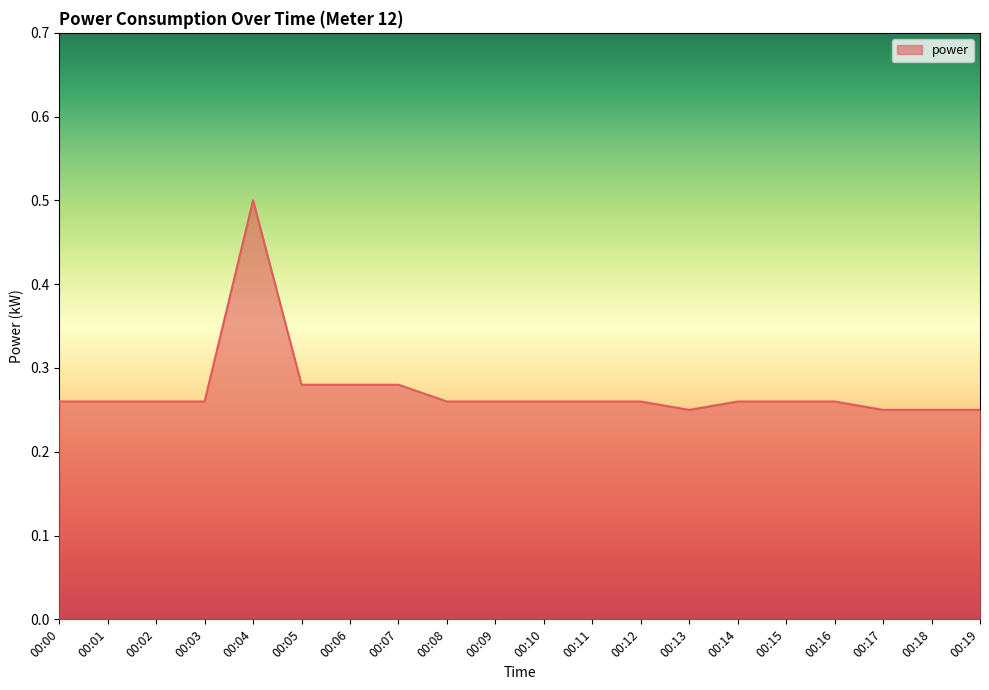

Is it true that the value at 00:07 is 0.2?

False